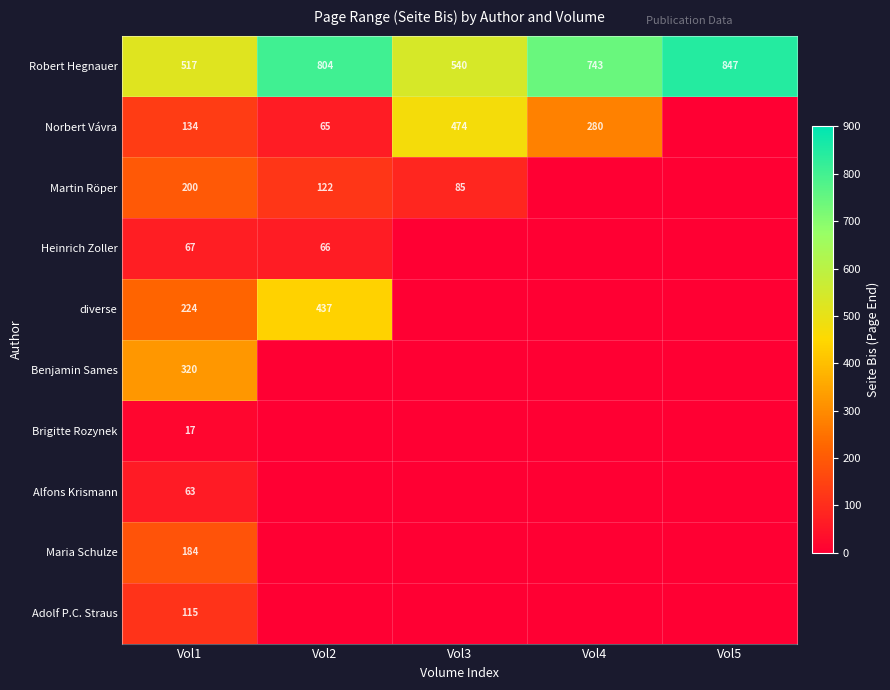

Which category has the lowest value across all series?

Vol5